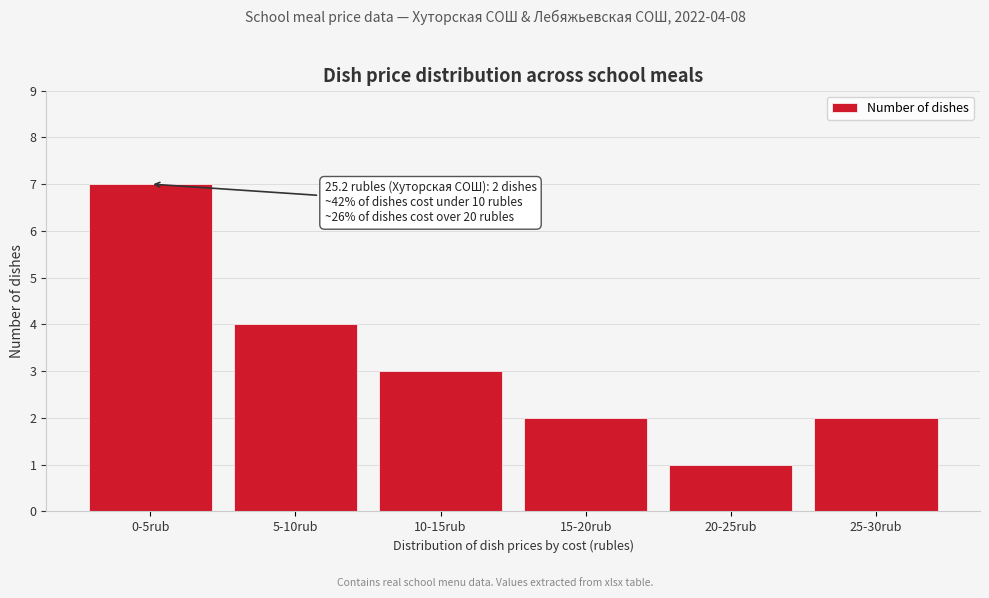

Reading right to left, transcribe all the data shown in this chart.

25-30rub=2	20-25rub=1	15-20rub=2	10-15rub=3	5-10rub=4	0-5rub=7